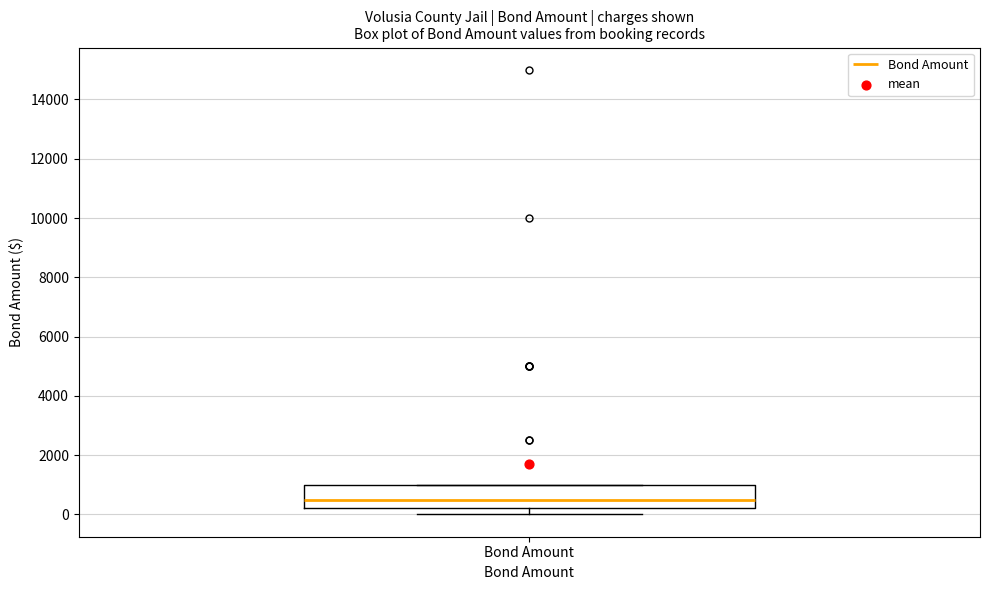

Transcribe this box plot: give where the median line is, the range the box spans, and where the two whiskers end, as read against the y-axis. The values are not printed on the chart, so give them approximately, as read against the axis.

median 600, box 200 to 1000, whiskers 0 to 1000